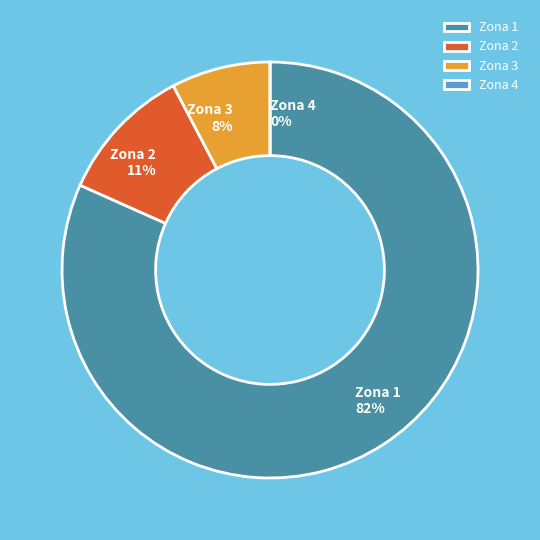

To the nearest percent, what percentage of the pie is Zona 2?

11%